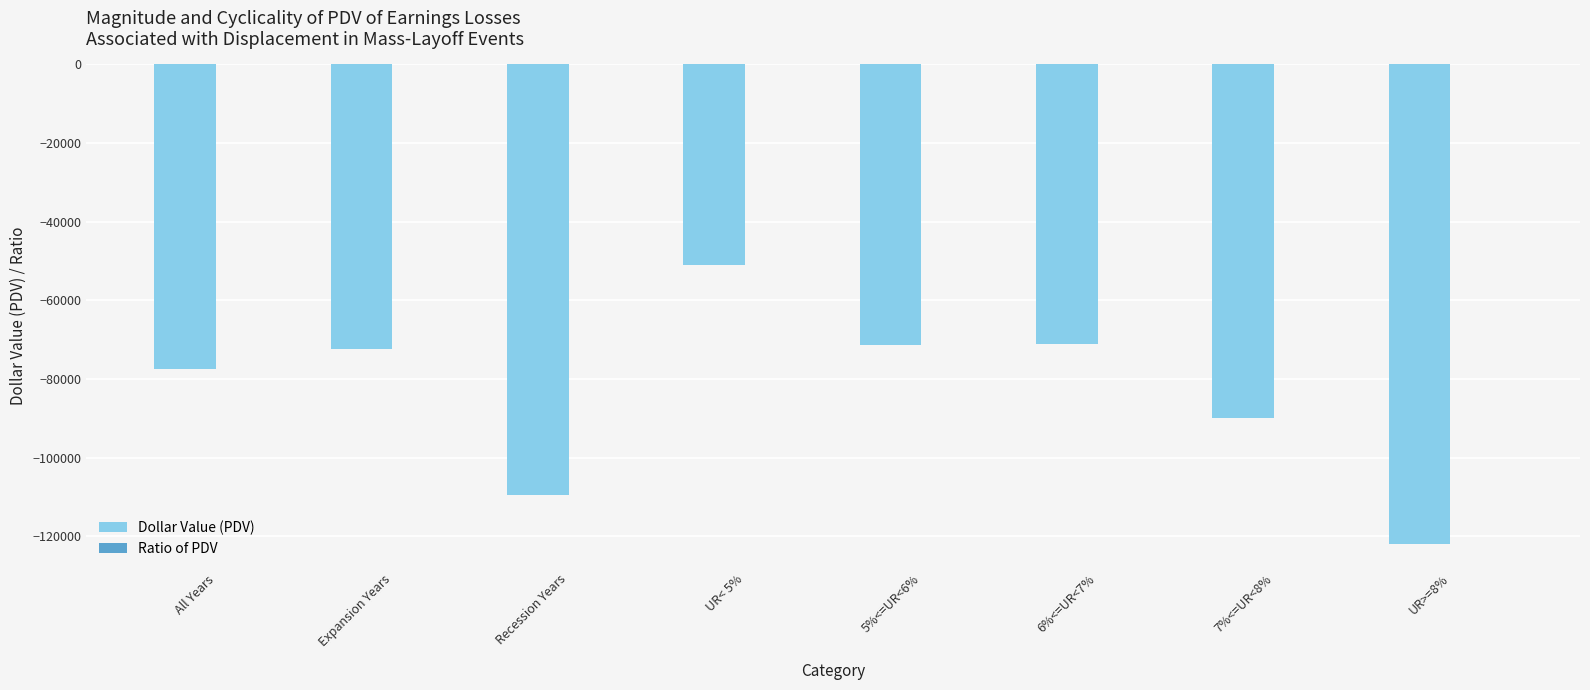

What is the sum of all Dollar Value (PDV) values?

-664803.5